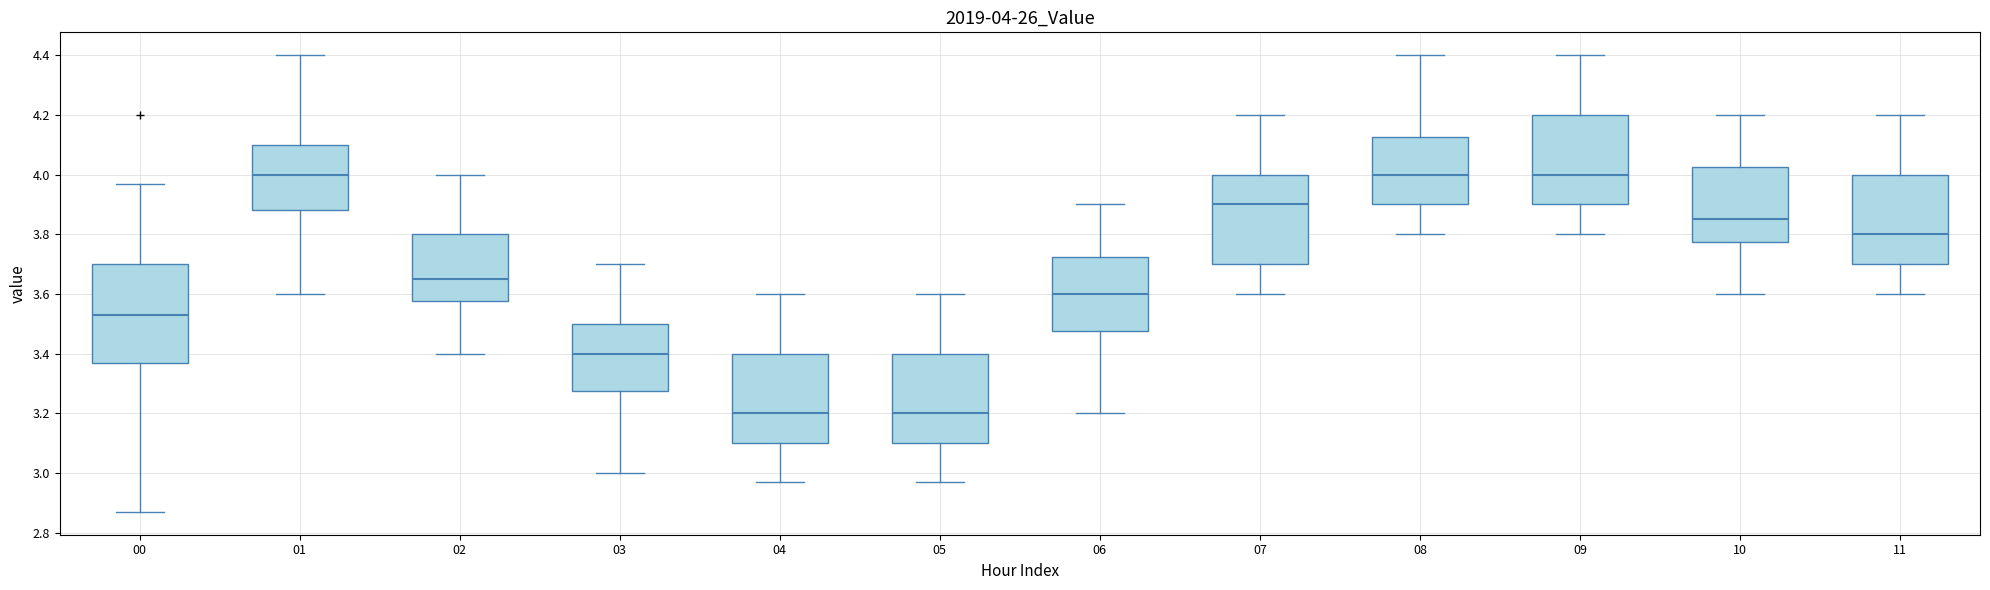

Comparing the boxes themselves (not the whiskers), which one is the tallest?

00